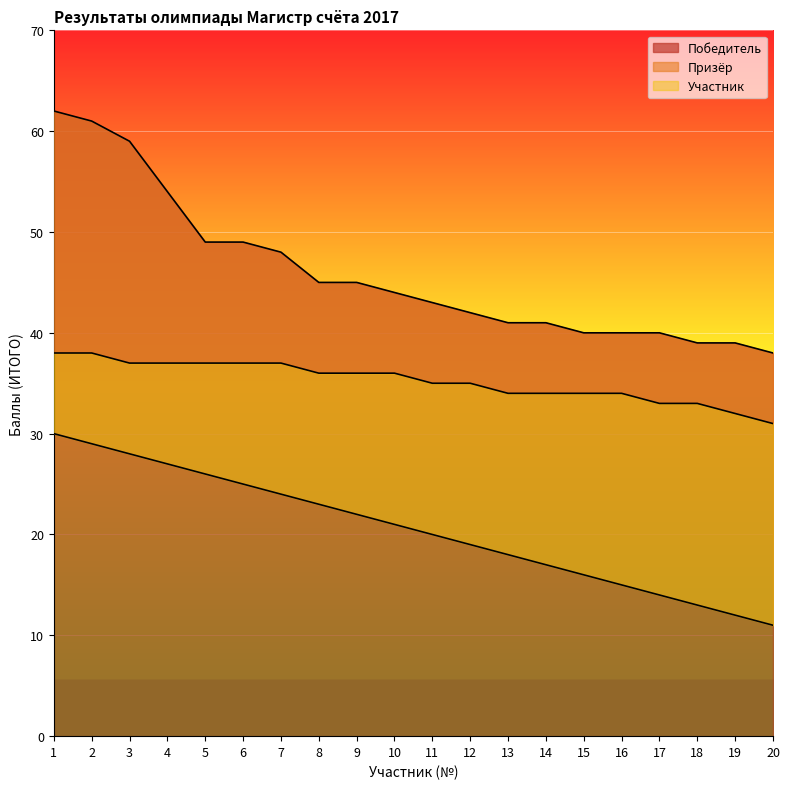

Where does the Победитель series first go above 44?

1